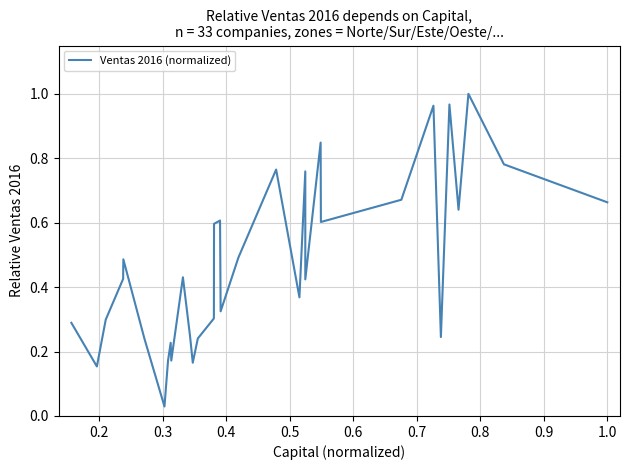

What is the label of the 27th point from the right?

0.7